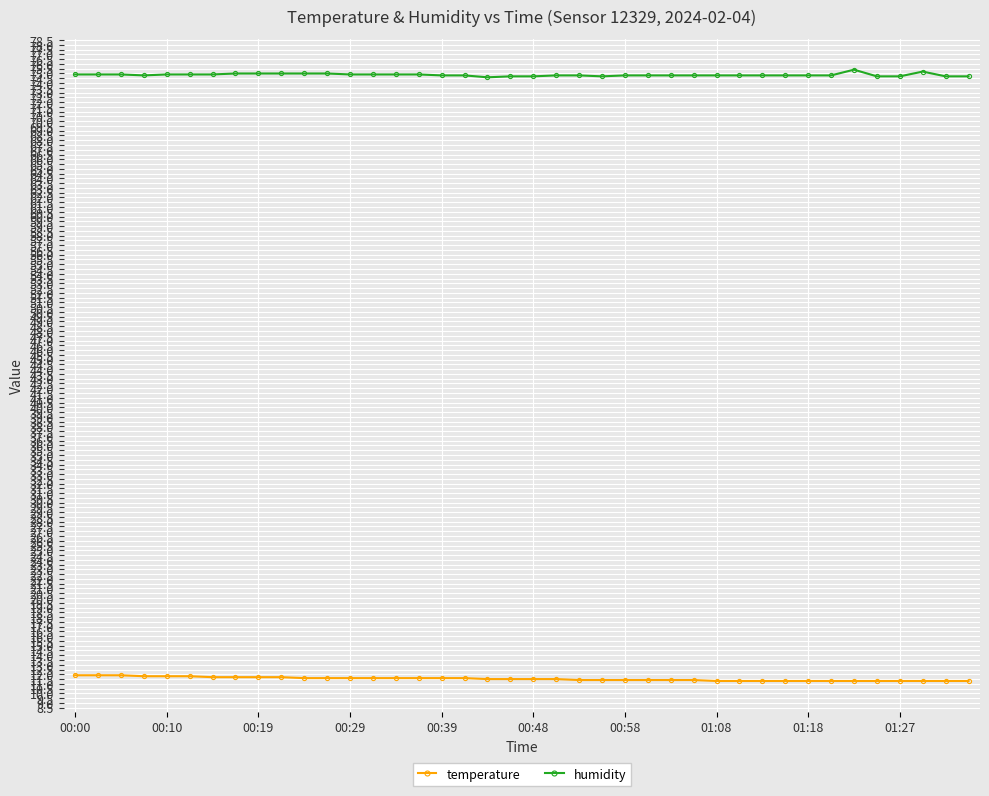

Which series has the largest total across all categories?

humidity